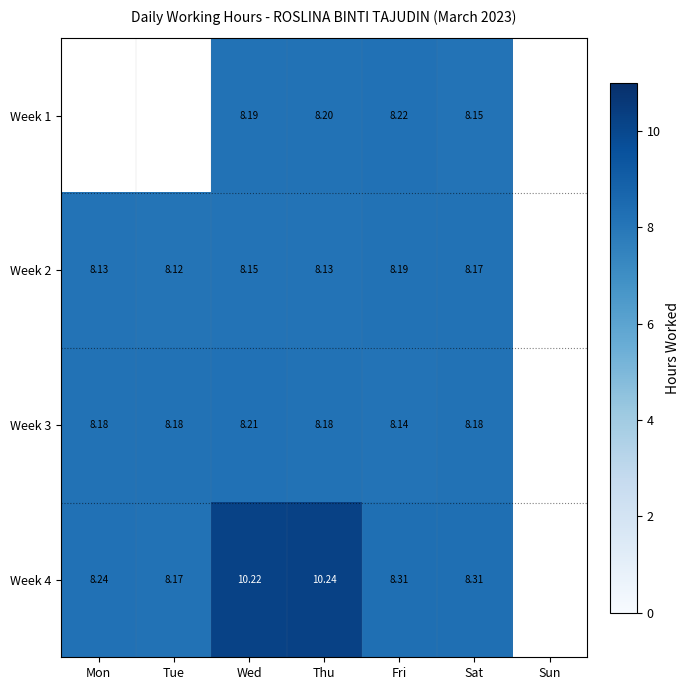

Is the value of Week 4 at Wed greater than the value of Week 2 at Sat?

Yes